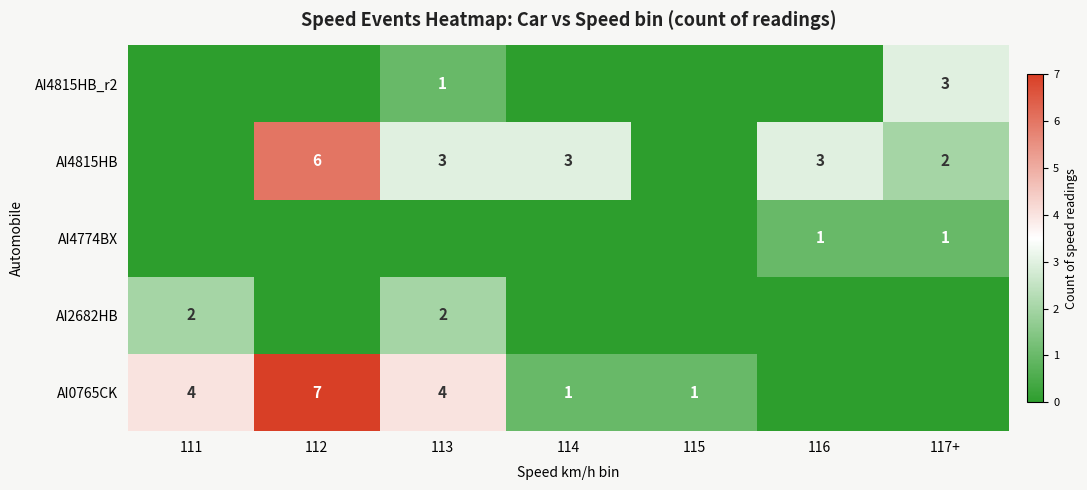

What is the difference between the AI4815HB values at 112 and 116?

3